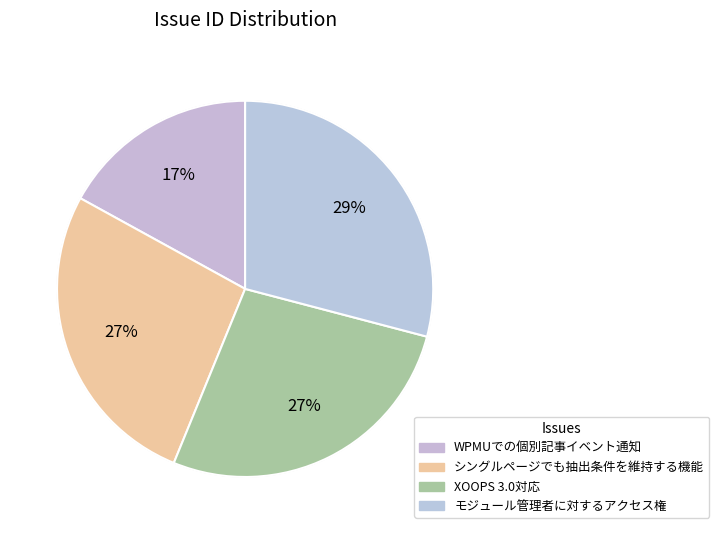

What is the ratio of the value at モジュール管理者に対するアクセス権 to the value at WPMUでの個別記事イベント通知?

1.7